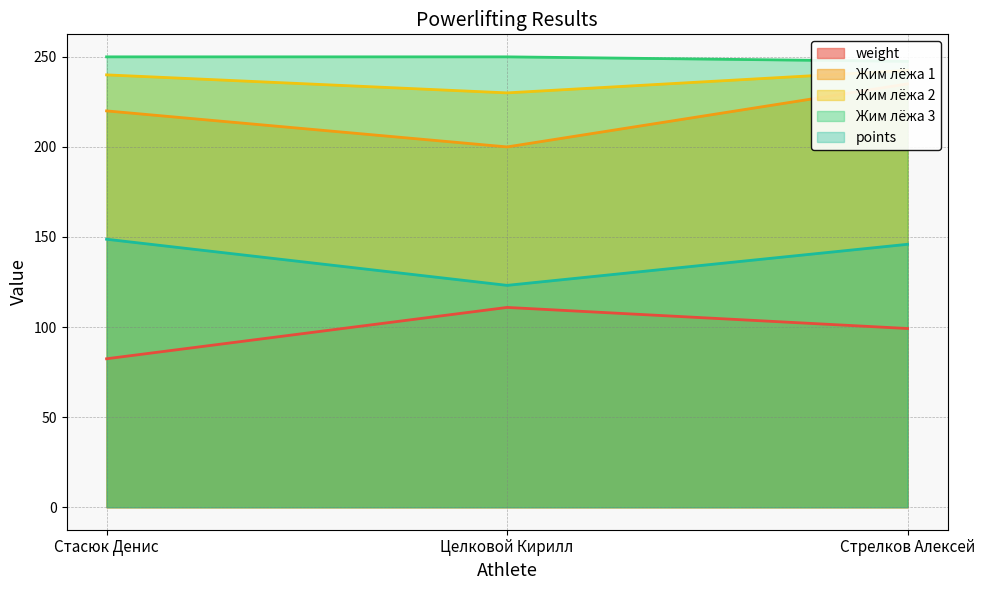

Count the Жим лёжа 3 values in the range 247 to 250.

3